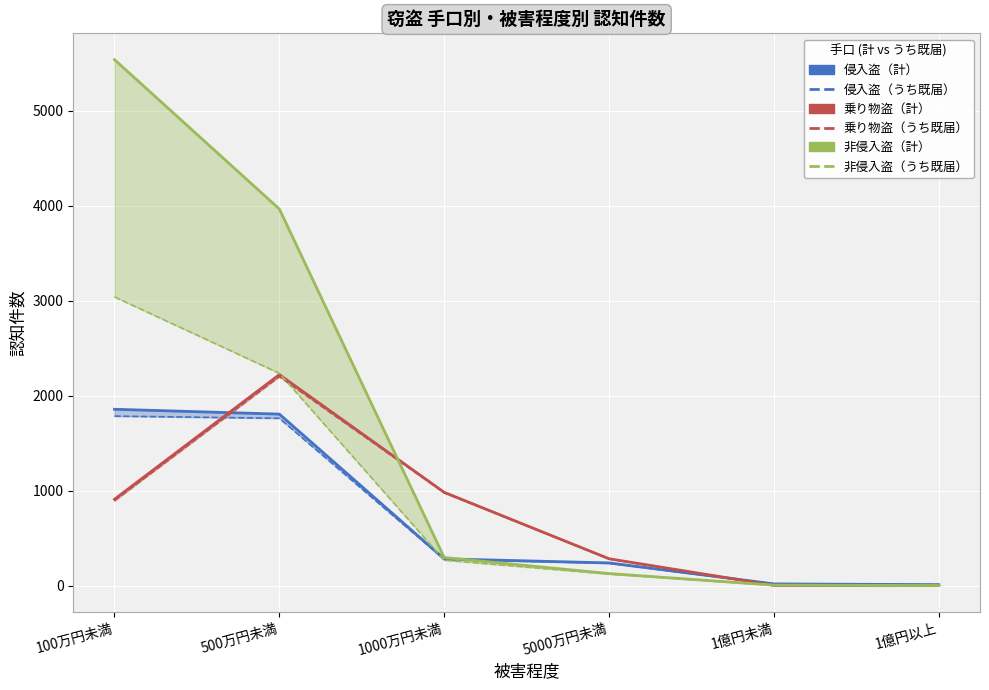

The 非侵入盗 series shows 5541 at 100万円未満. True or false?

True